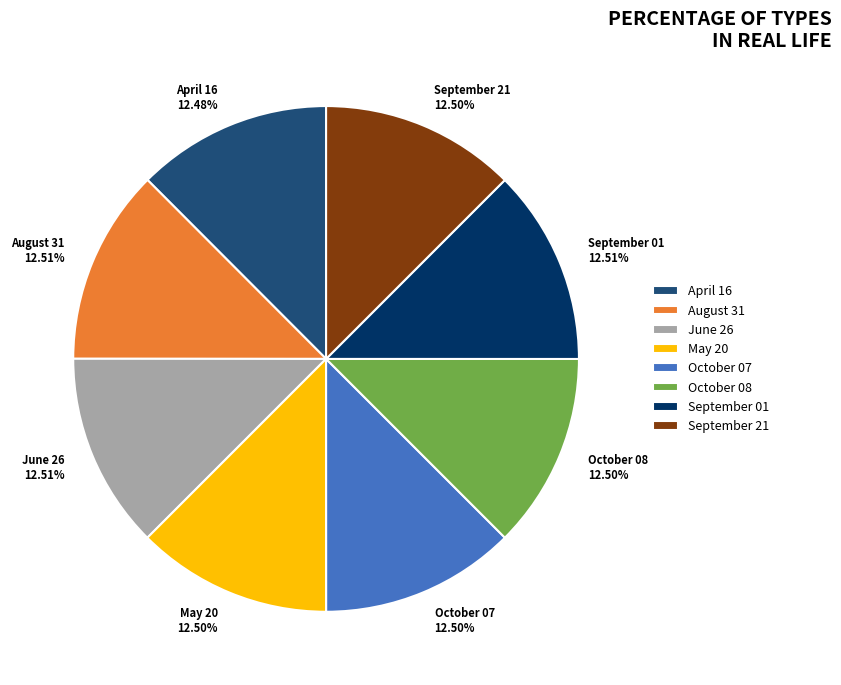

Combined, do September 01 and May 20 account for over 50%?

No